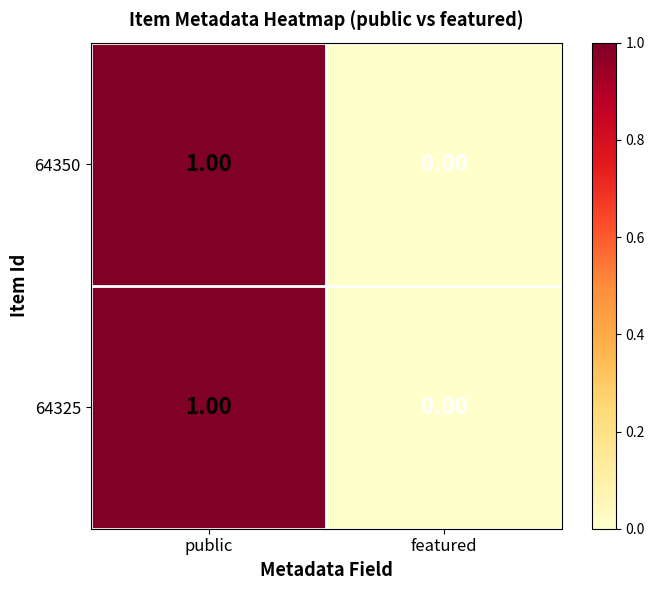

List the labels in order of 64325 value, largest first.

public, featured